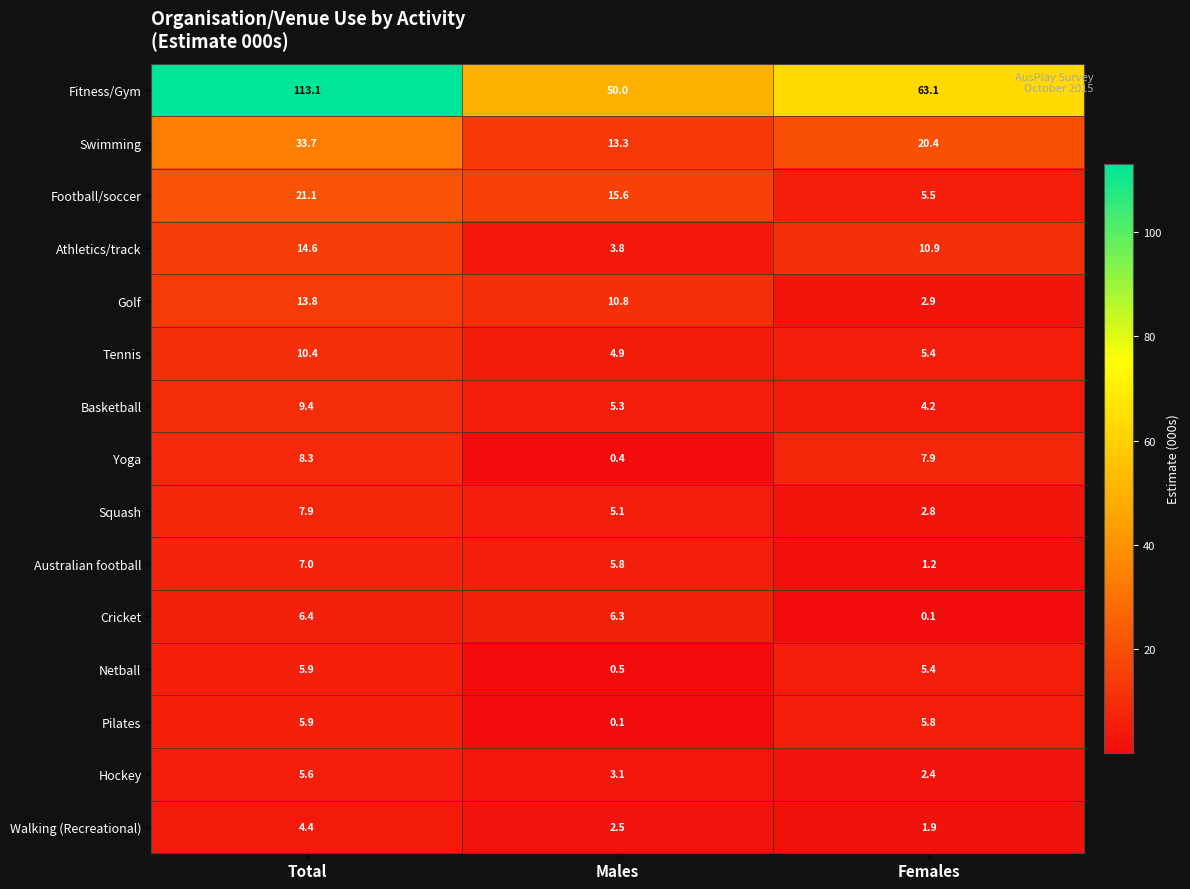

True or false: Pilates has a value of 9.6 at Females.

False